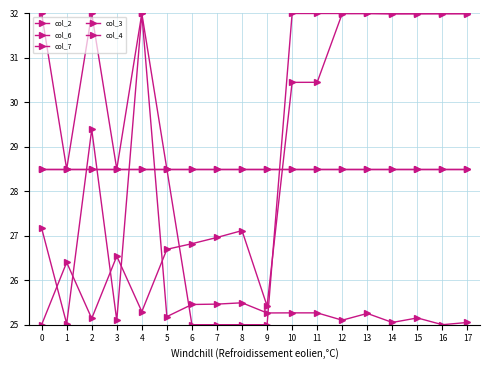

What is the total value across all series at 3?

137.1